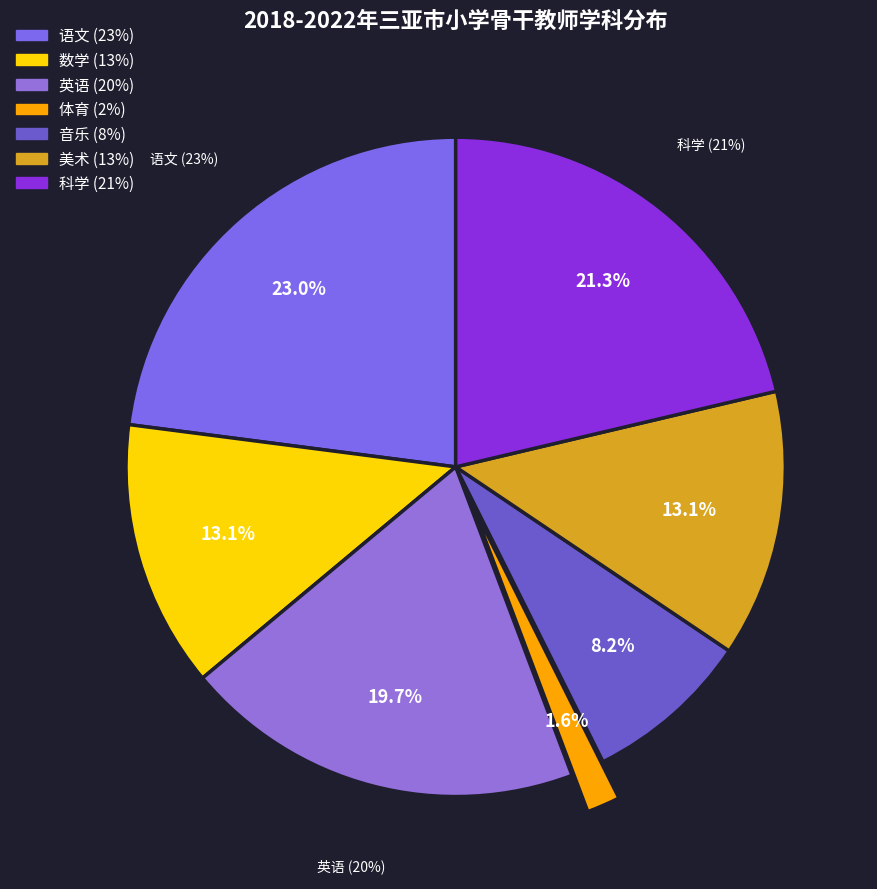

What is the smallest slice in the pie chart?

体育